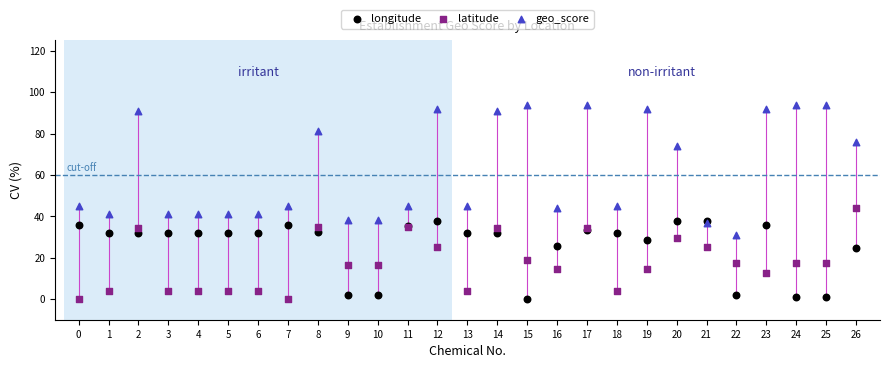

Which series reaches the maximum Y coordinate?

geo_score